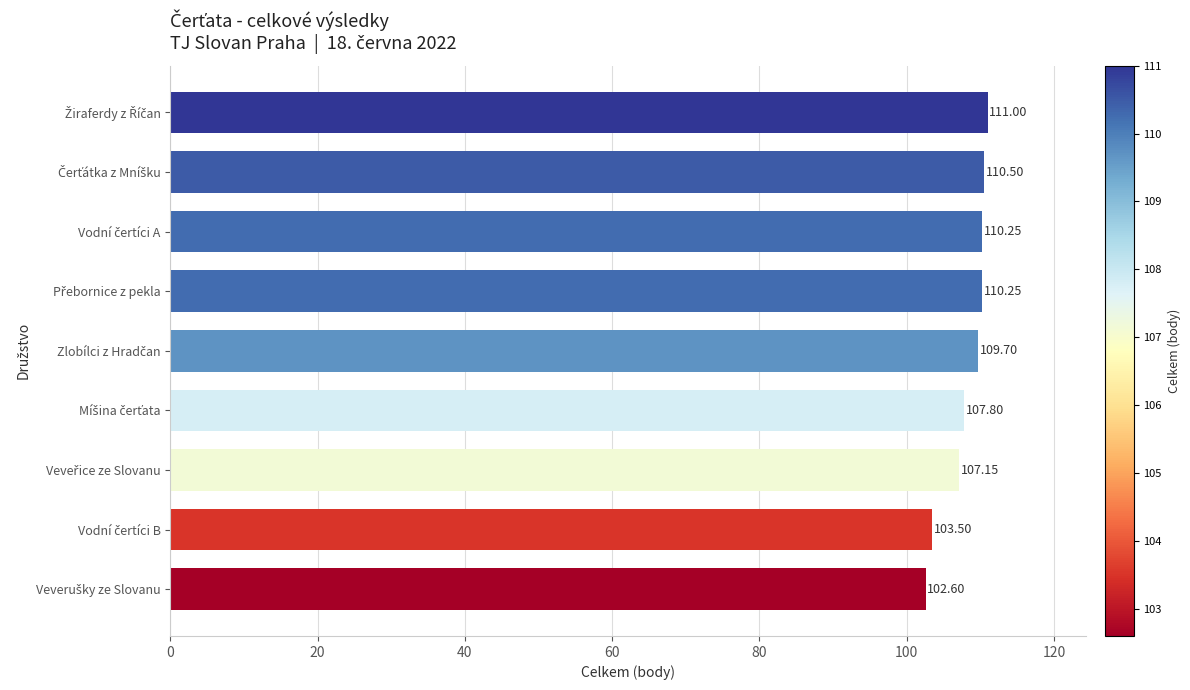

What is the maximum value shown in the chart?

111.0